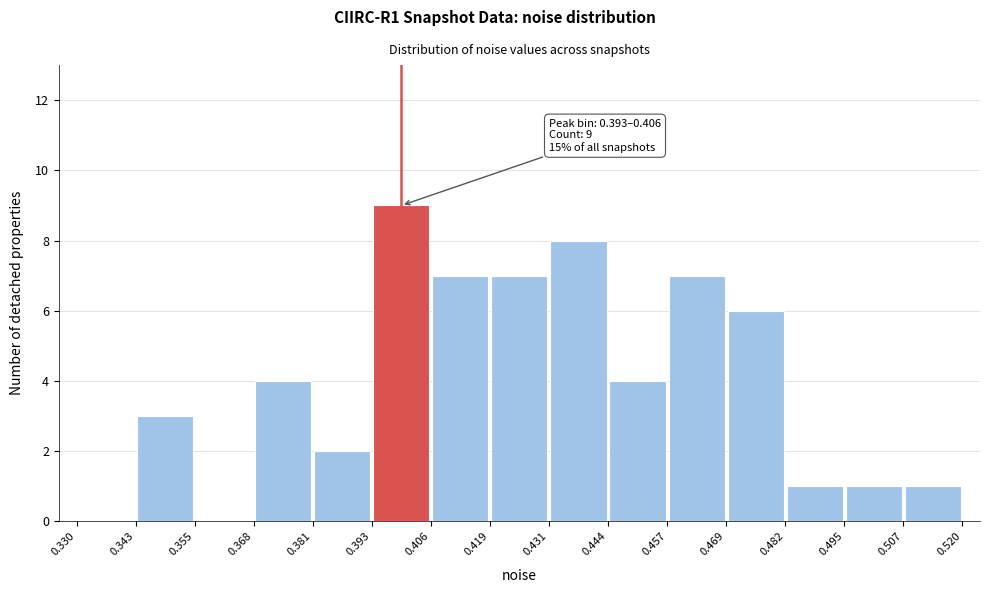

Which range on the x-axis has the tallest bar?

0.393 to 0.406